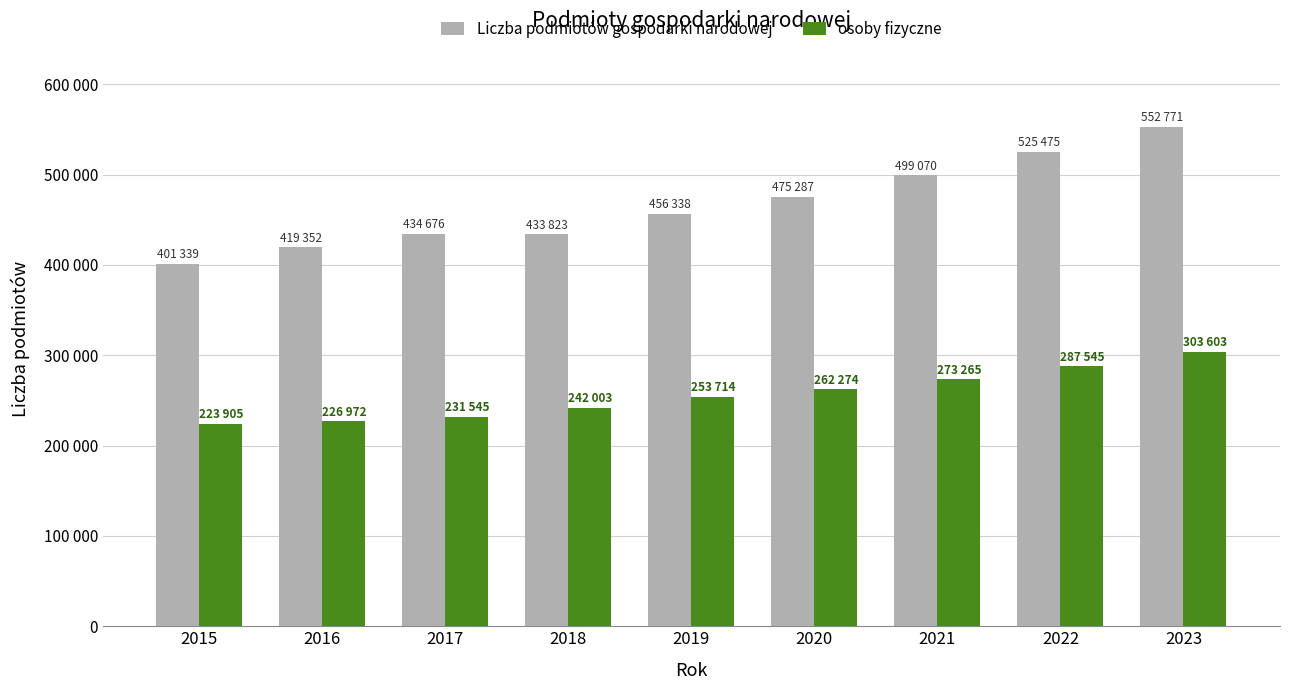

What are all the series names shown in the legend?

Liczba podmiotów gospodarki narodowej, osoby fizyczne